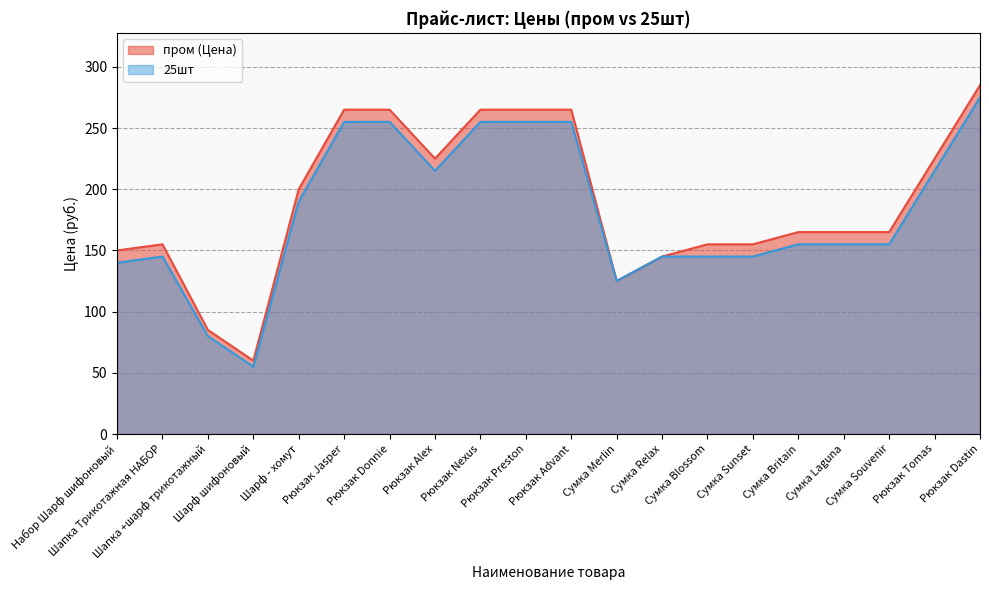

What is the sum of the 25шт values at Набор Шарф шифоновый and Сумка Britain?

295